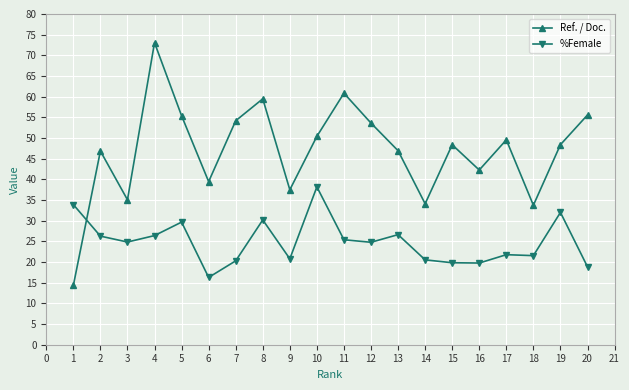

What is the approximate value of %Female at 2?

26.3